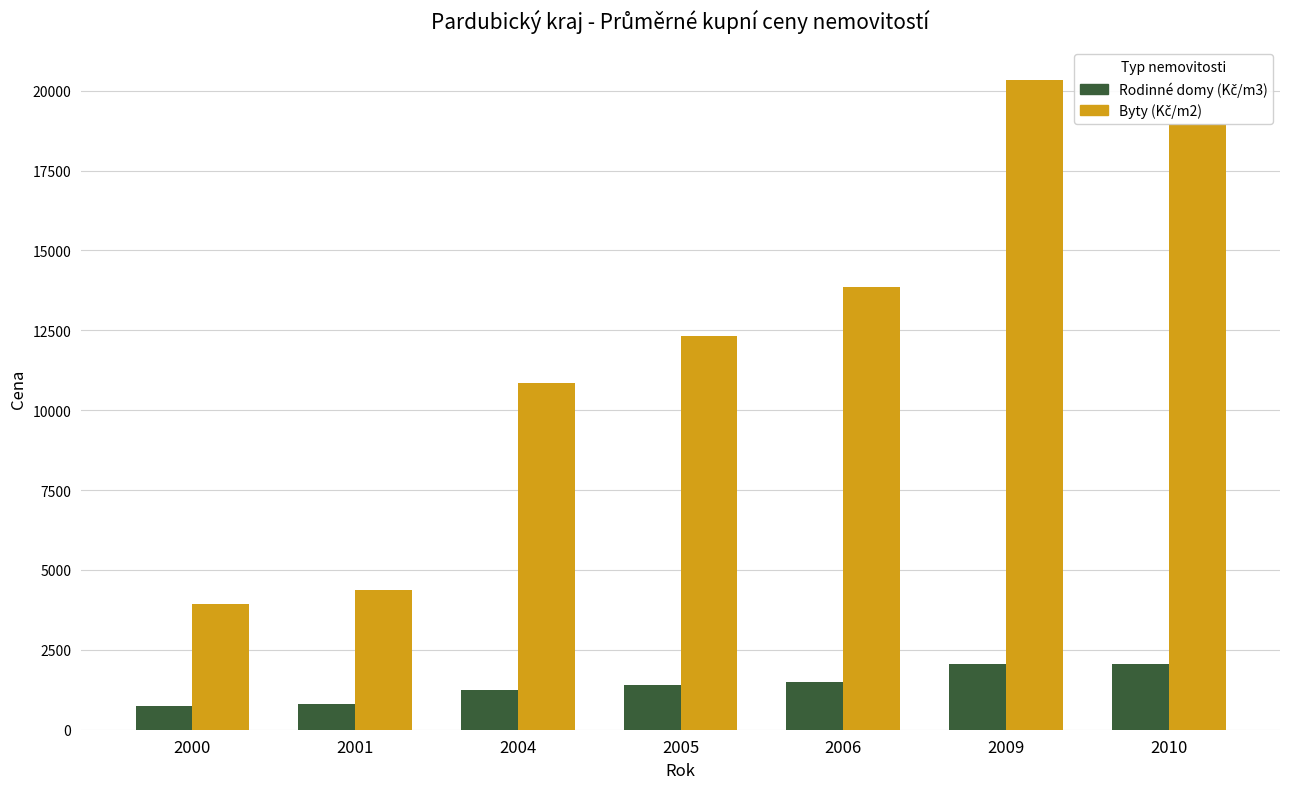

At which category does the chart reach its peak across all series?

2009